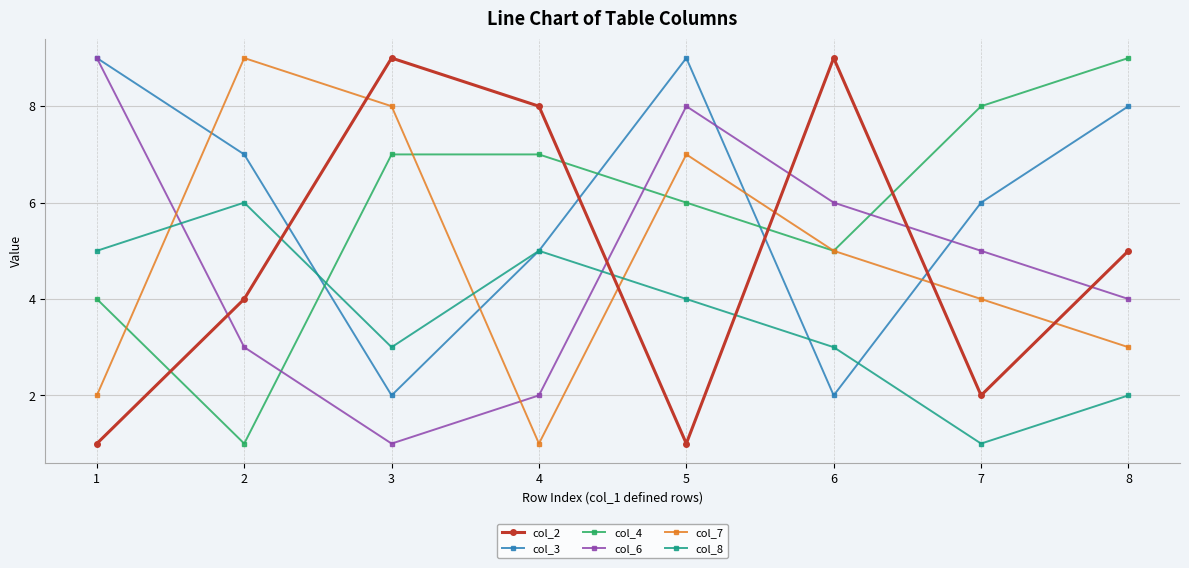

How many col_8 values are between 3 and 5?

5